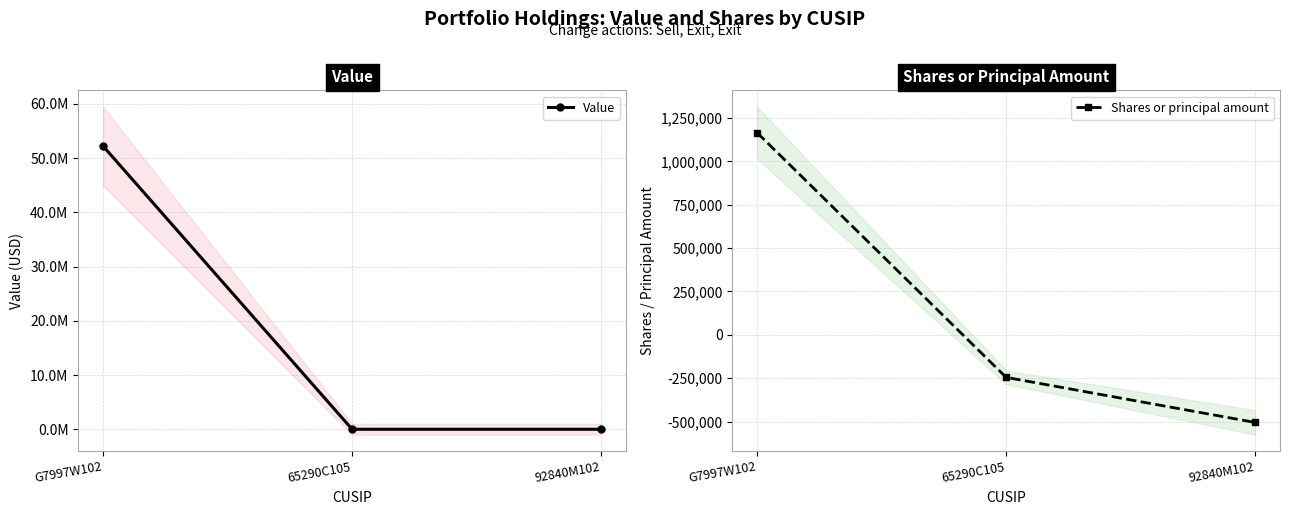

Which series has the largest total across all categories?

Value